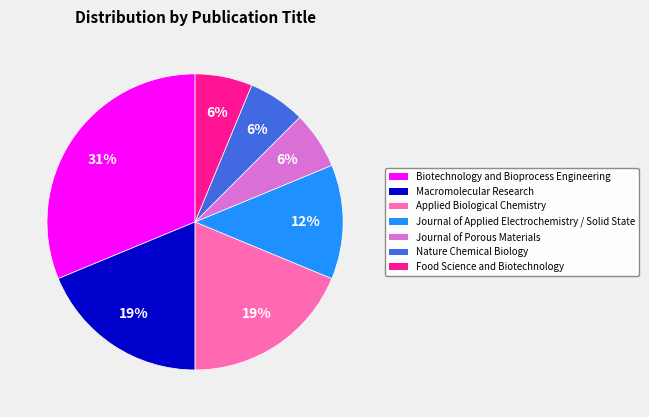

Which slice is the largest?

Biotechnology and Bioprocess Engineering